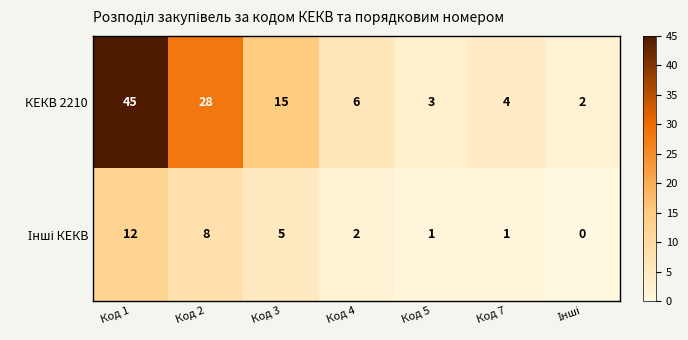

True or false: КЕКВ 2210 has a value of 6 at Код 4.

True